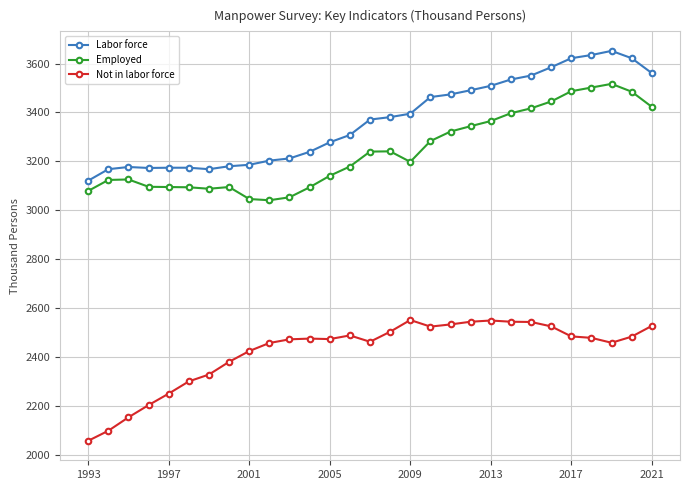

What is the smallest value displayed?

2057